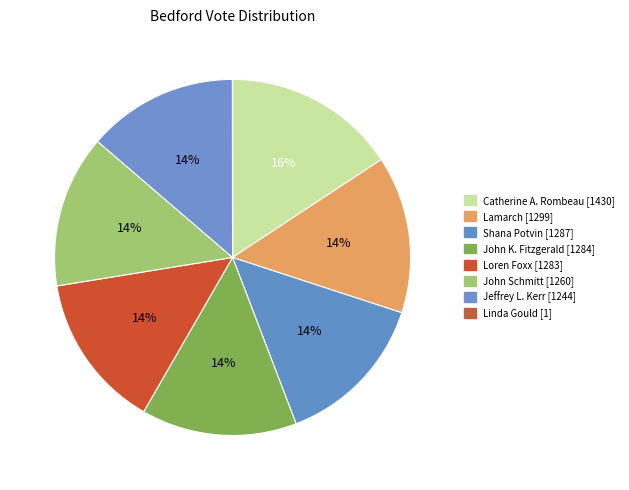

What percentage is NOT represented by Loren Foxx?

85.9%